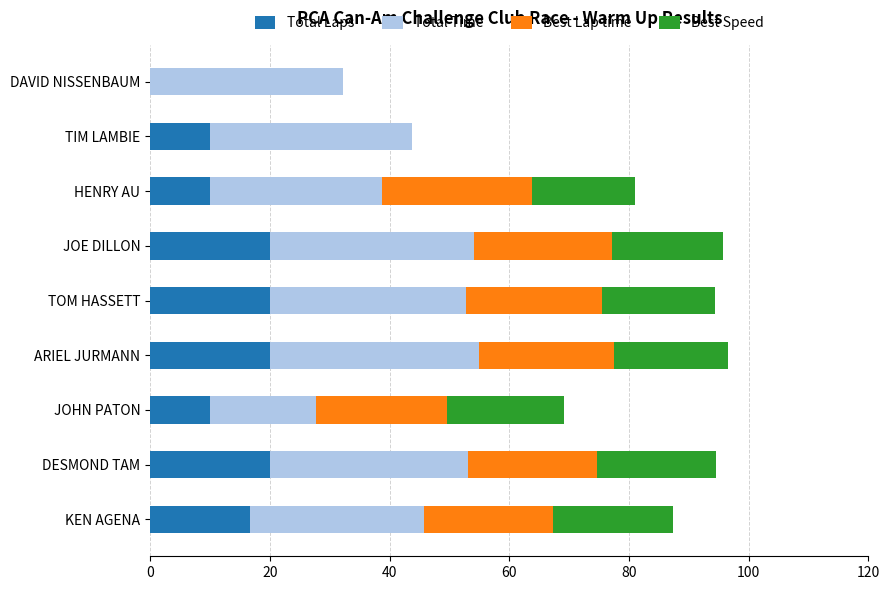

How many data points in Total Laps are above 16?

5